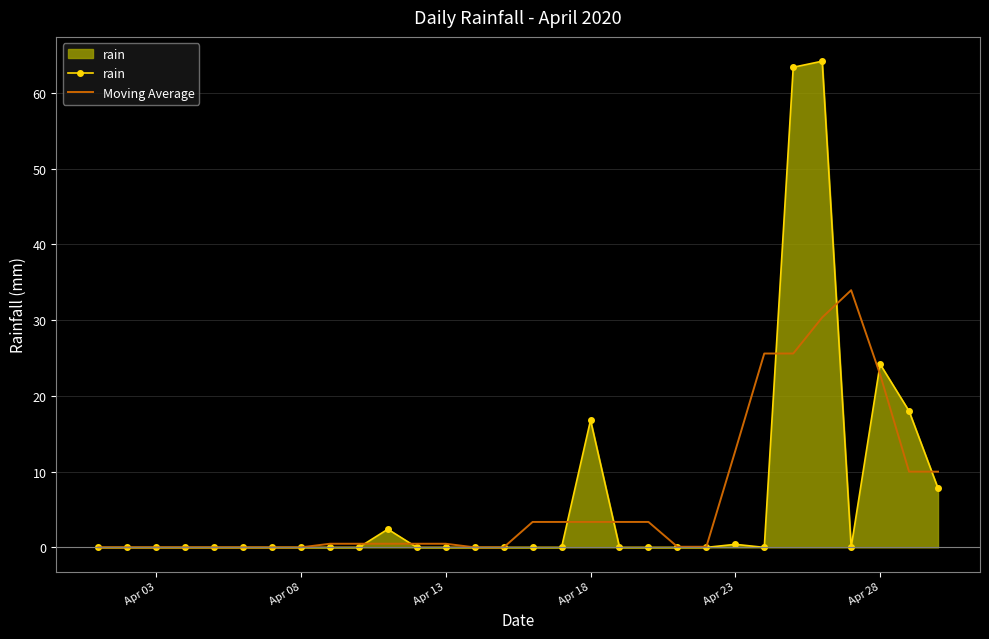

Rank the series by their maximum value, from lowest to highest.

Moving Average, rain